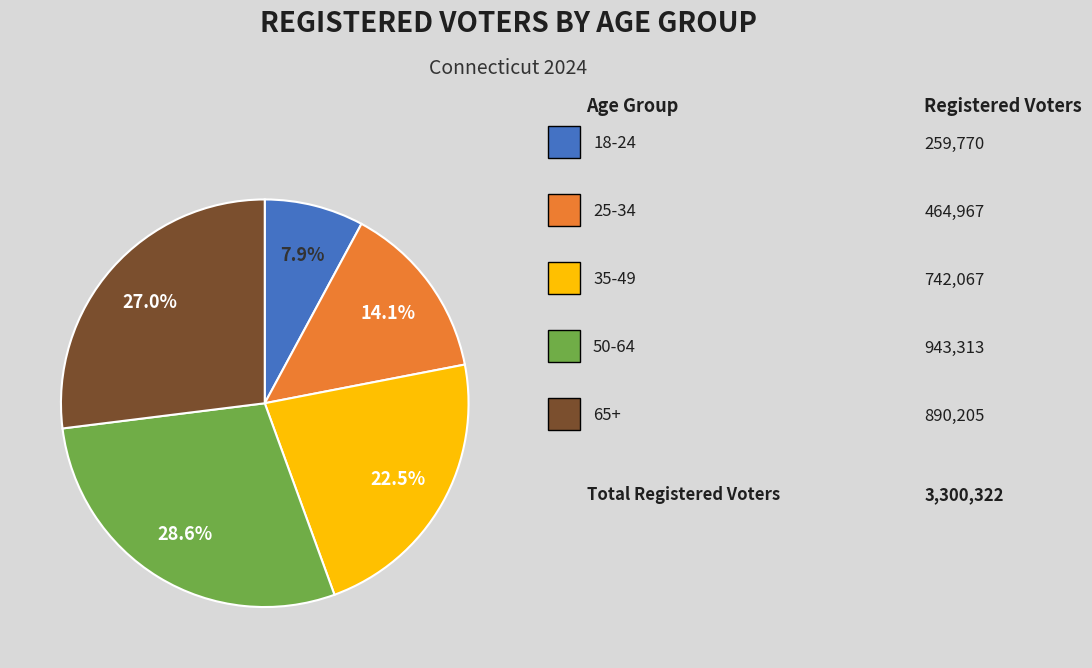

To the nearest percent, what is the difference between the largest and smallest slice percentages?

21%